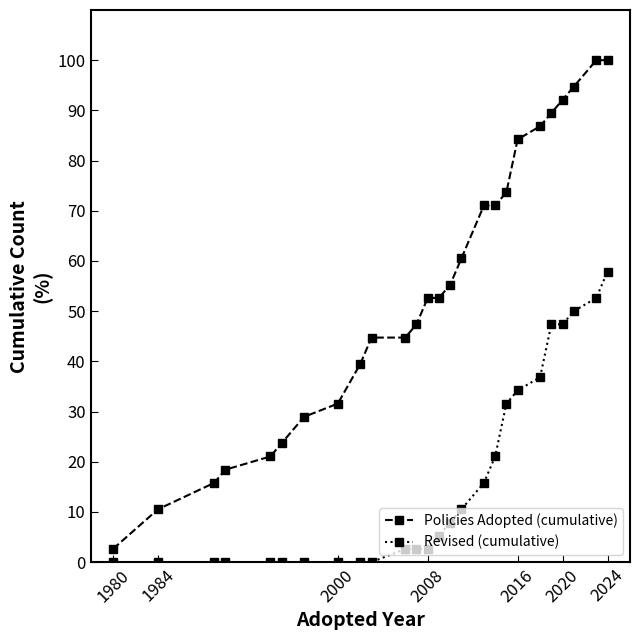

What is the value of the Revised (cumulative) point at the 11th from the left?

2.6